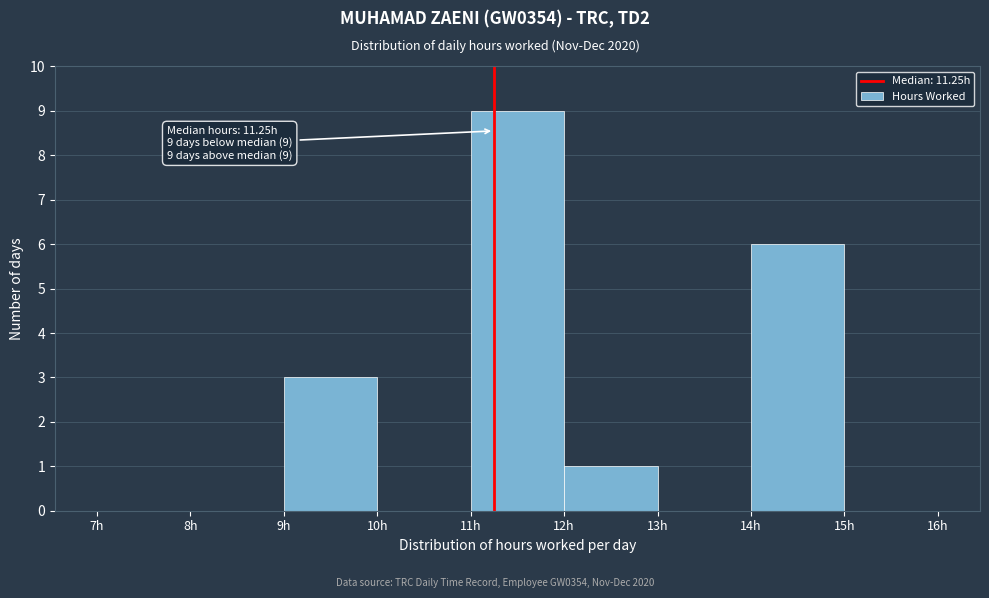

Which range on the x-axis has the tallest bar?

11 to 12